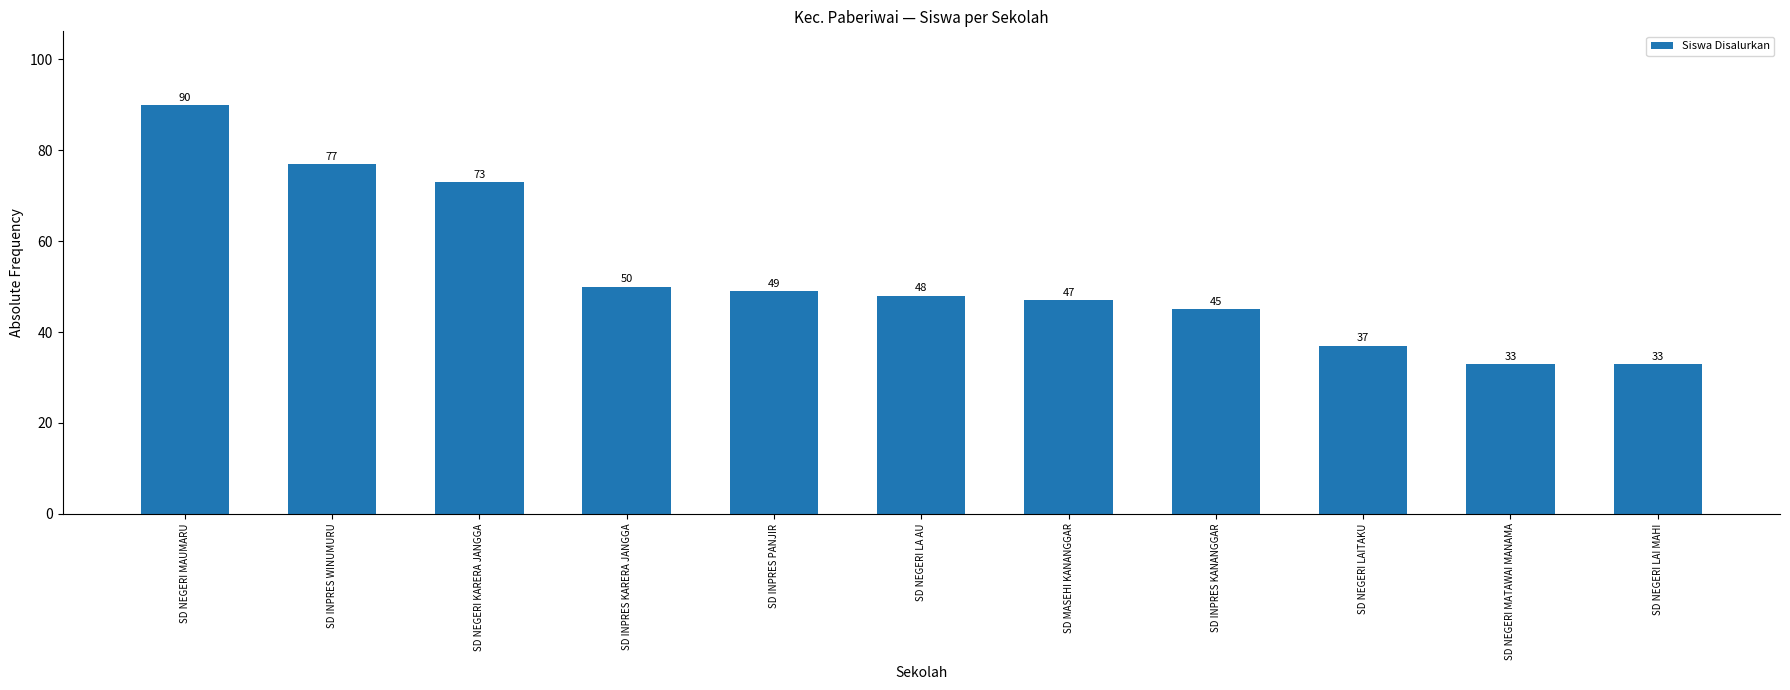

What is the value of the 9th bar from the left?

37